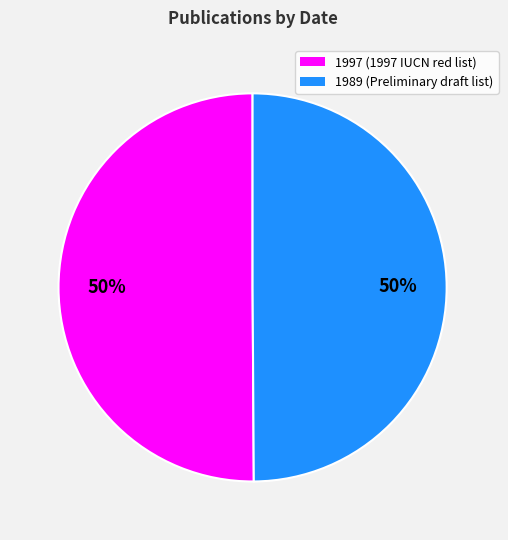

Count the number of slices in the pie.

2